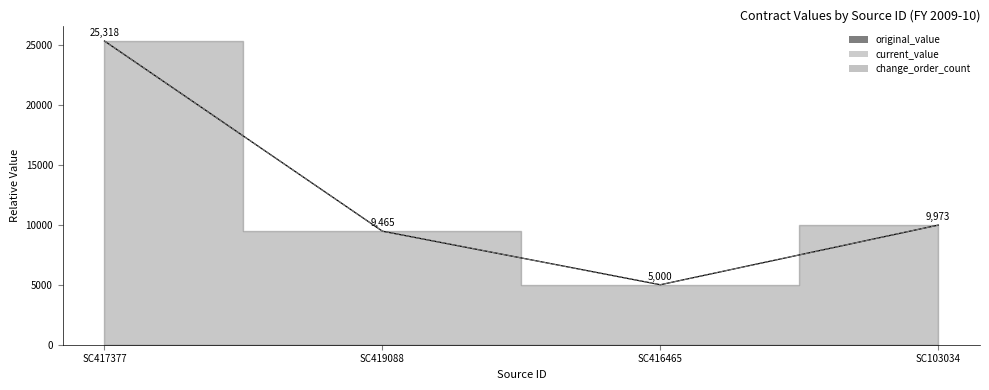

How many data points does each series have?

4